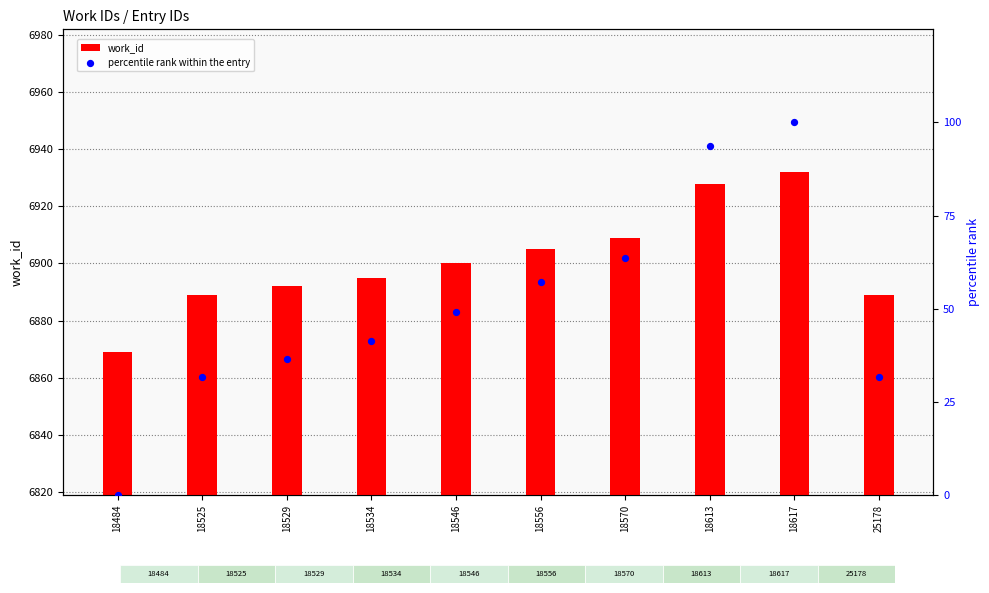

Which series contains the lowest Y value?

percentile rank within the entry